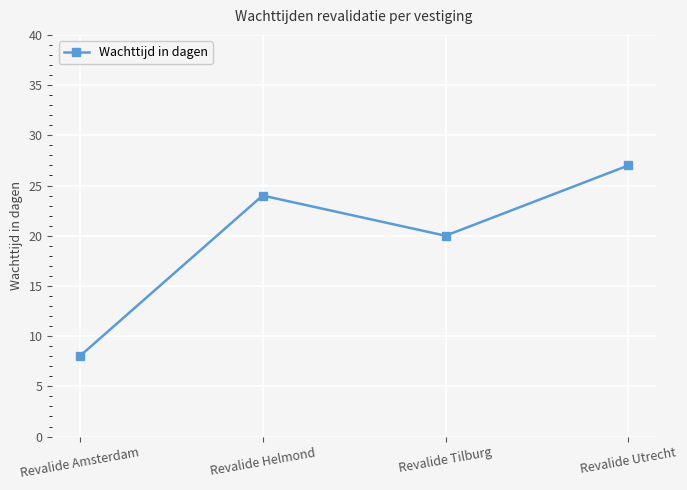

Count the values in the range 20 to 27.

3